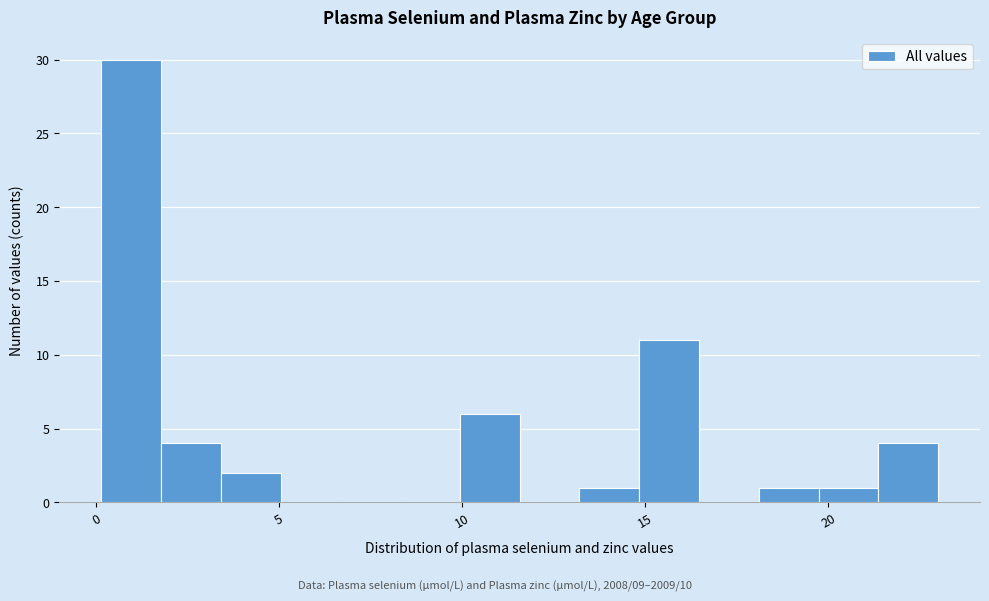

Read against the x-axis, roughly where is the centre of the tallest bar?

1.0